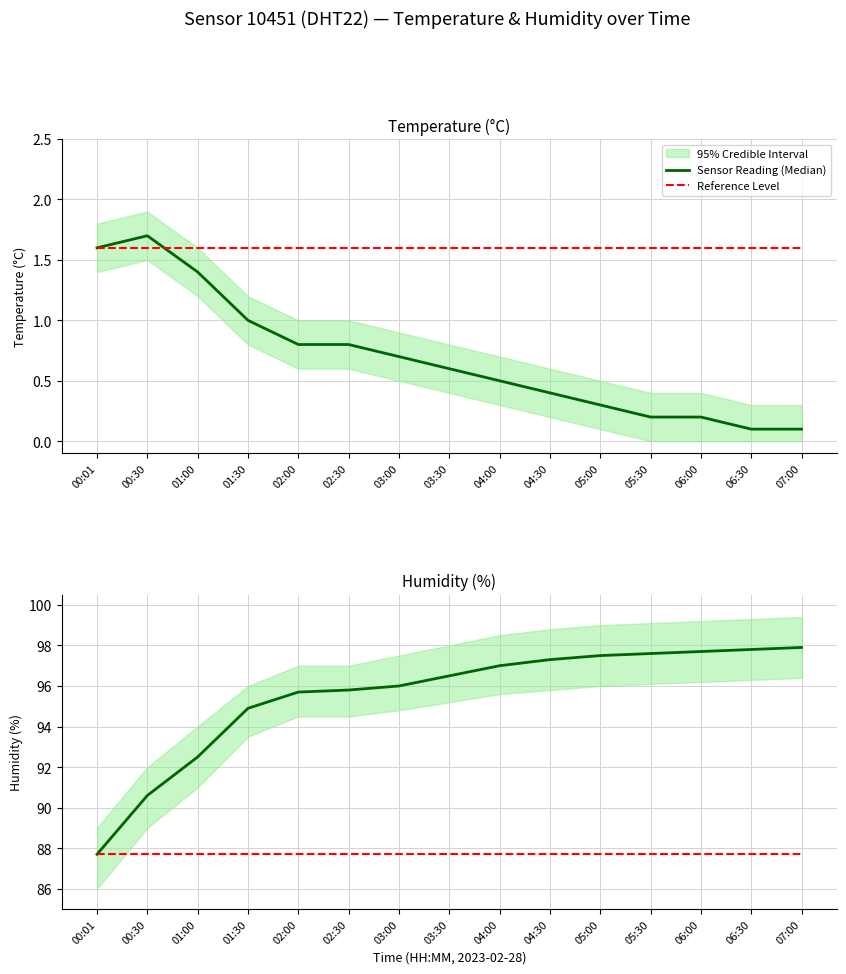

What is the average value of the Sensor Reading (Median) series?

95.5